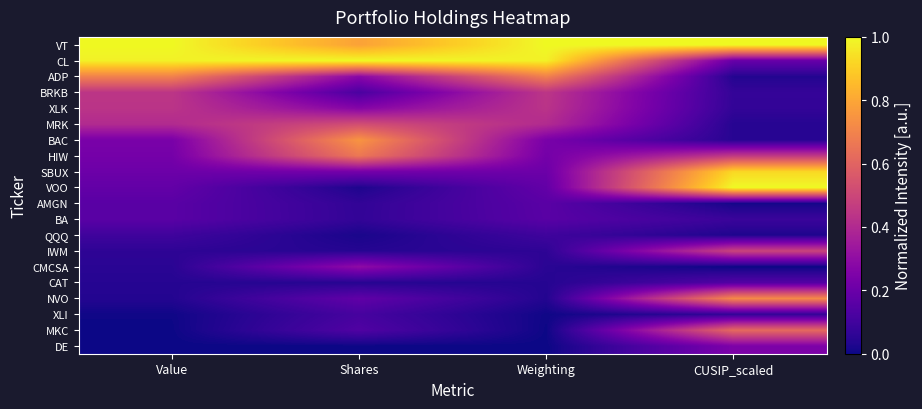

What is the difference between the highest and lowest values at Shares?

1.0